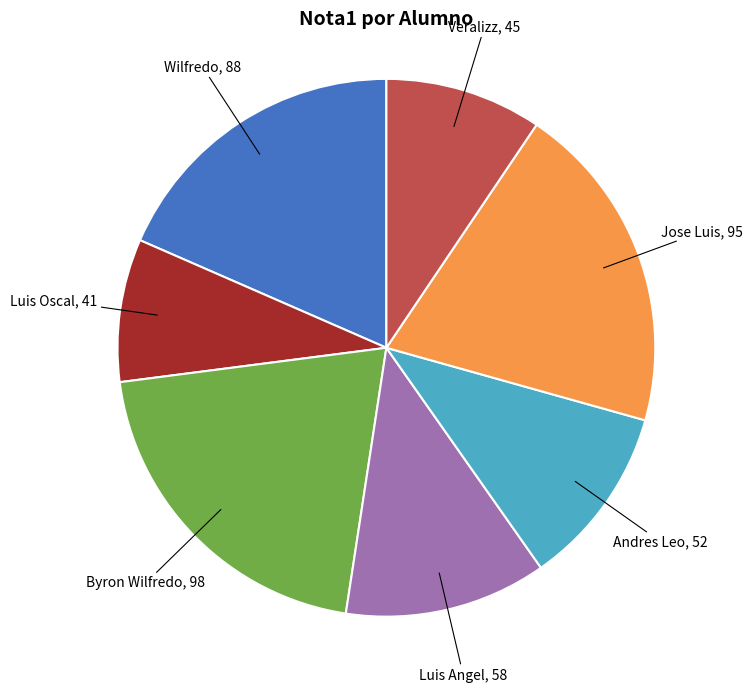

Is there a majority slice in this chart?

No